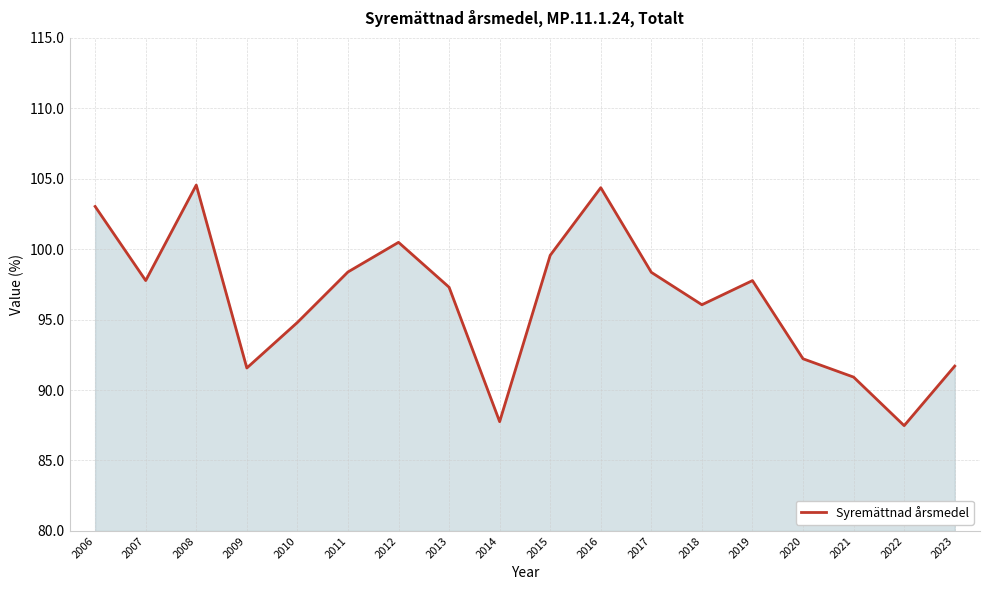

What is the difference between the values at 2015 and 2019?

1.8